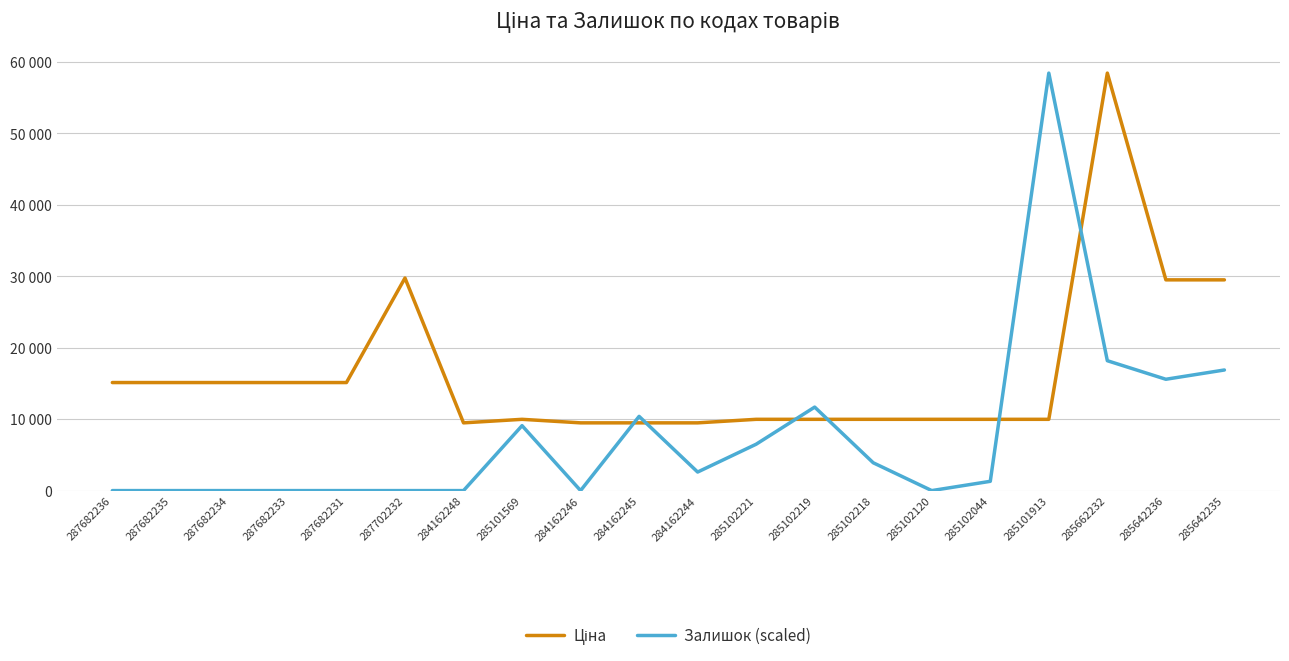

Is this an area chart (filled region under the line)?

No